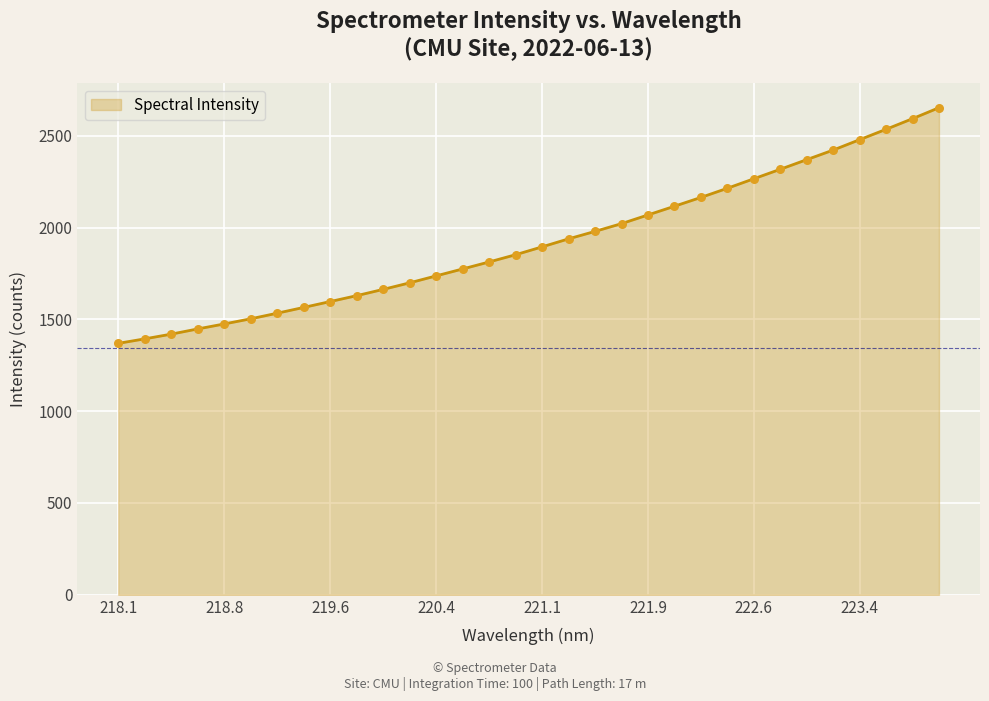

What is the difference between the maximum and minimum values?

1283.2